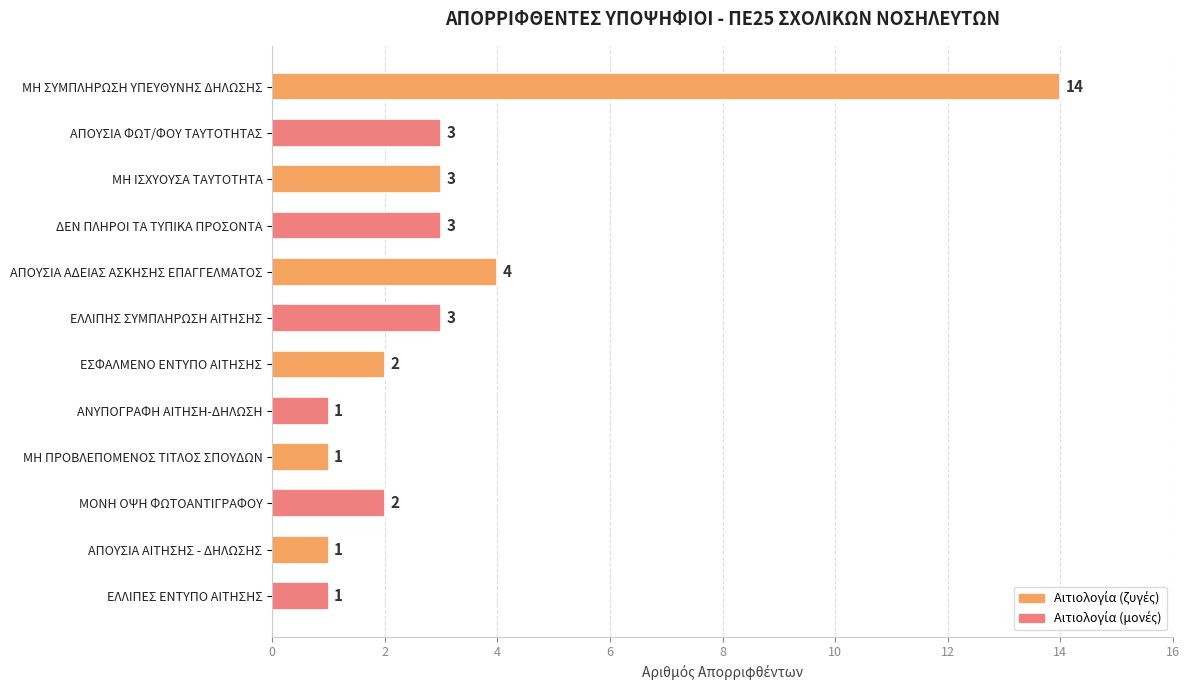

What is the greatest value displayed?

14